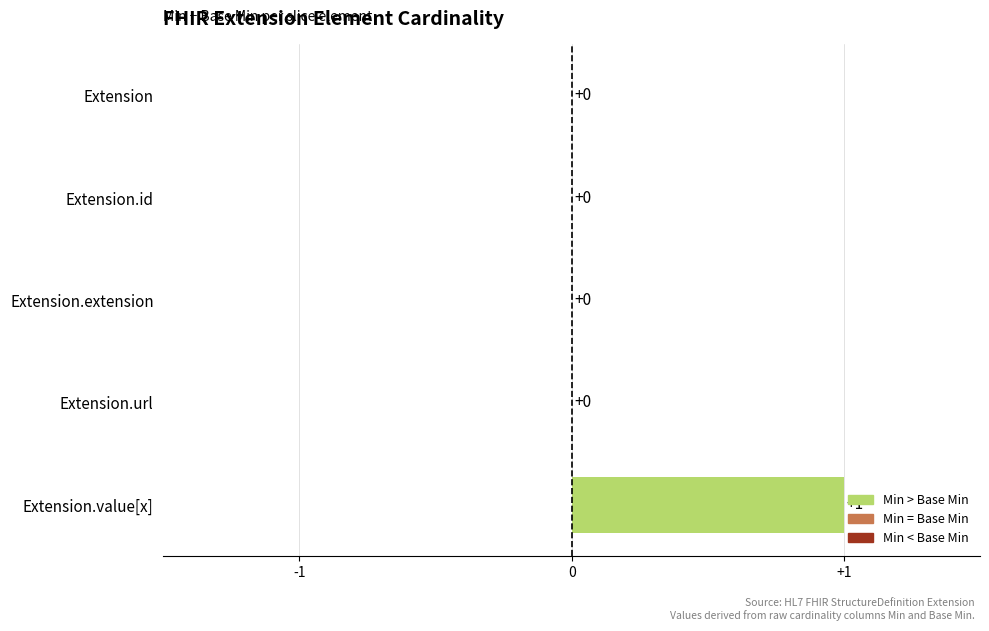

Which has a higher value, Extension.value[x] or Extension.extension?

Extension.value[x]